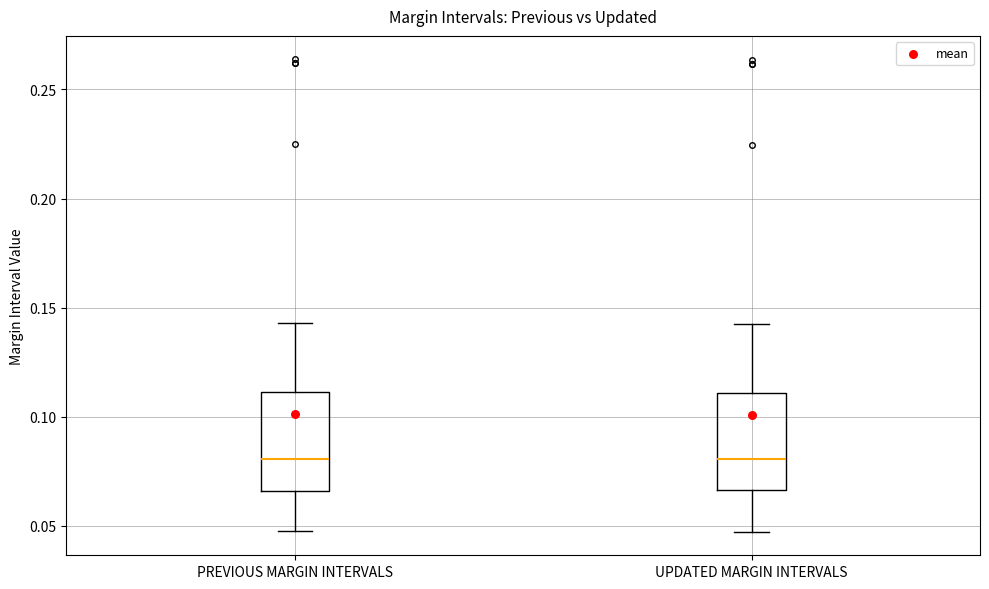

Reading left to right, read every box against the y-axis: the position of its median line, the range the box covers, and the ends of its whiskers. The values are not printed on the chart, so give them approximately, as read against the axis.

PREVIOUS MARGIN INTERVALS: median 0.080, box 0.065 to 0.110, whiskers 0.045 to 0.145
UPDATED MARGIN INTERVALS: median 0.080, box 0.065 to 0.110, whiskers 0.045 to 0.145